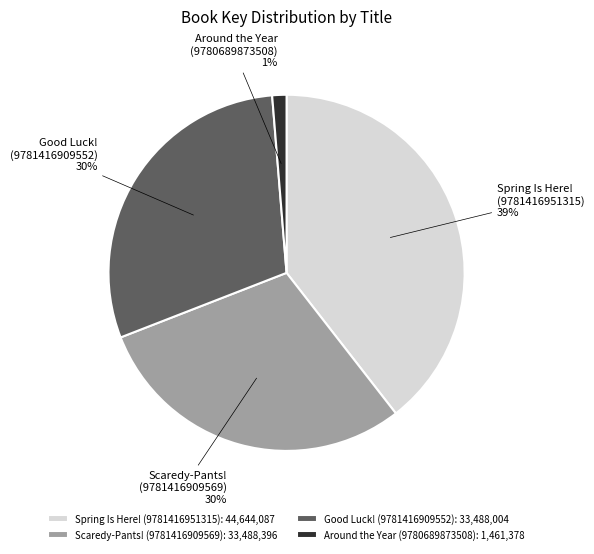

The Spring Is Here! (9781416951315) slice represents 39% of the pie. True or false?

True